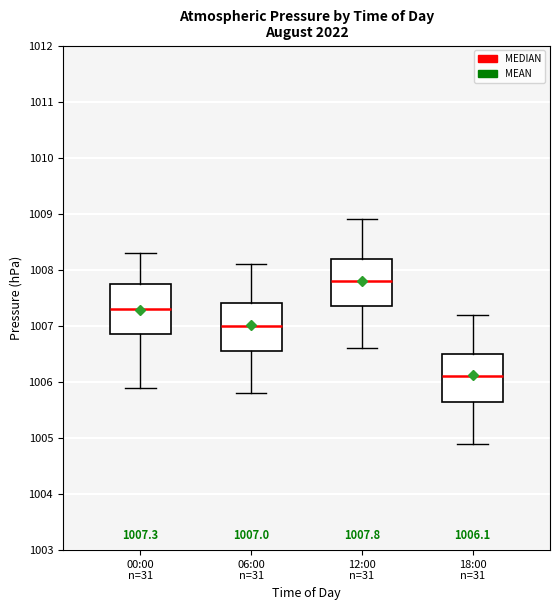

Which box has the lowest median line?

18:00 n=31